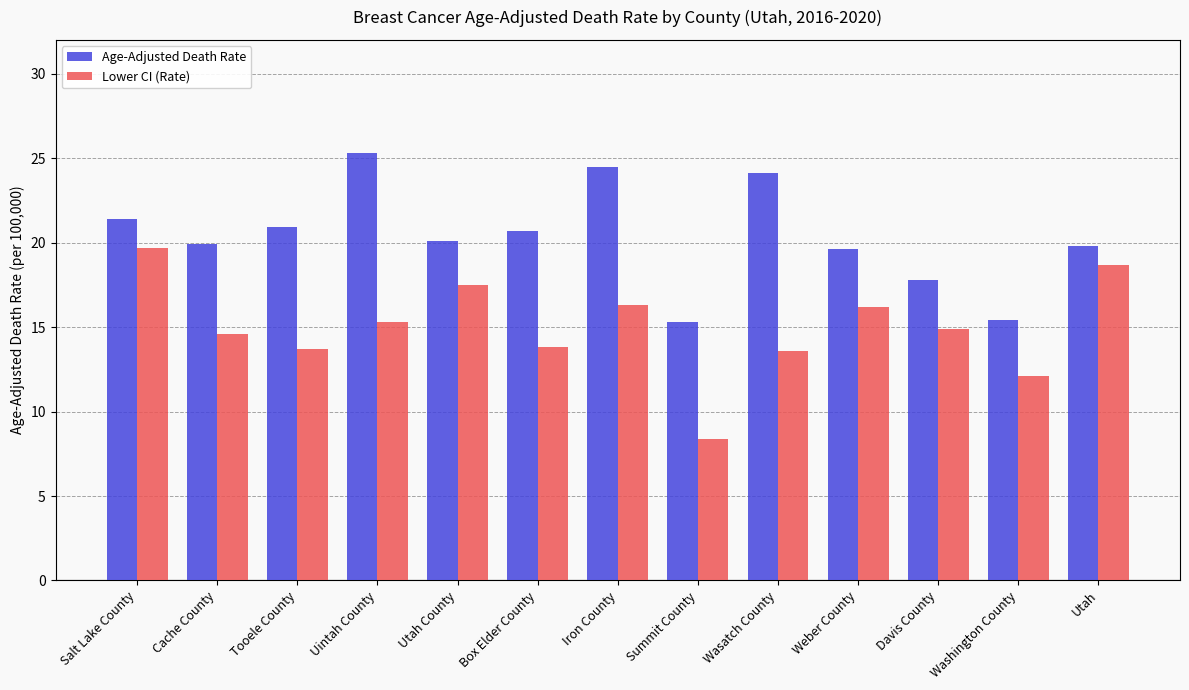

What is the label of the 5th bar from the left?

Utah County